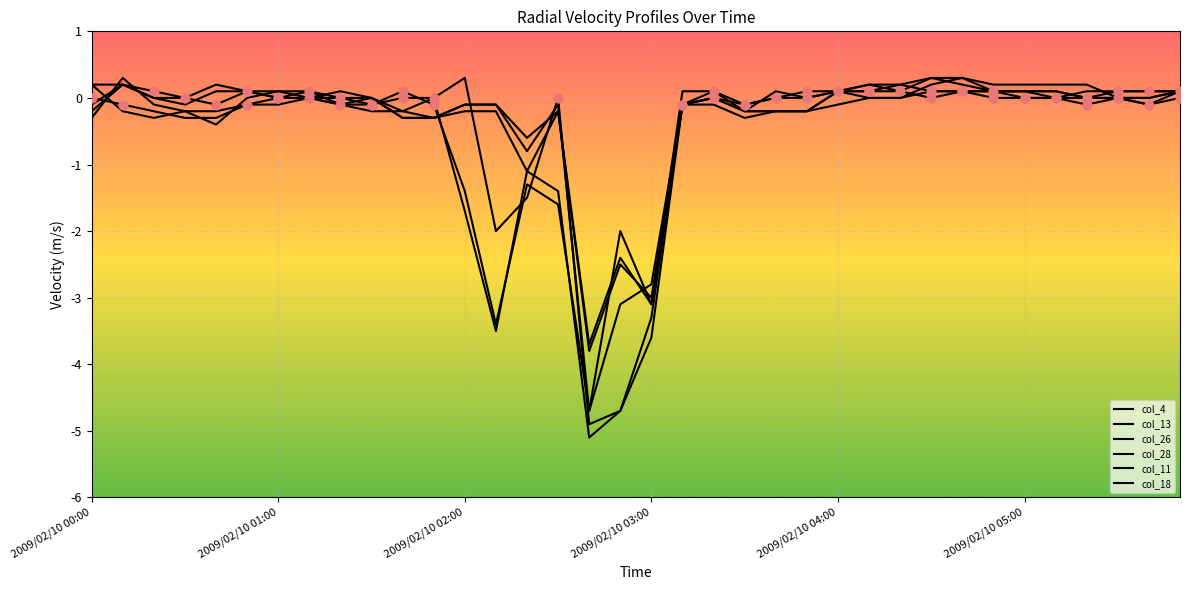

At how many categories does at least one series exceed -1?

33